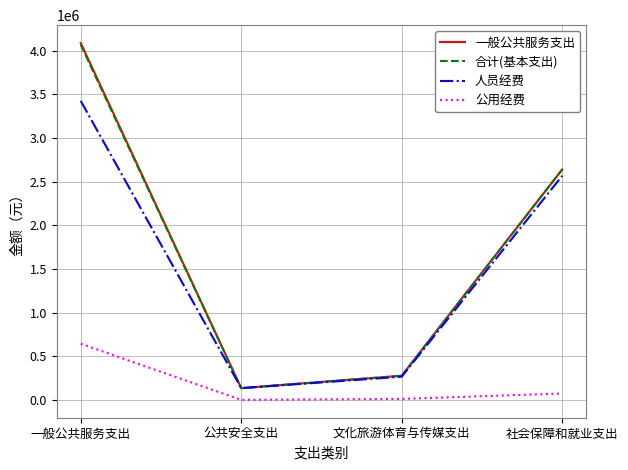

What is the total value across all series at 社会保障和就业支出?

7921237.9